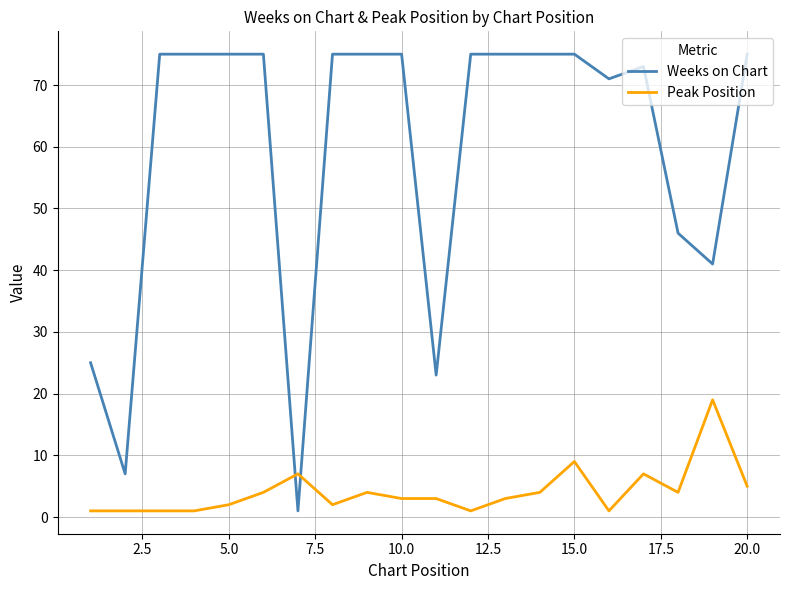

True or false: Peak Position has more than 2 points higher than both neighbors.

True